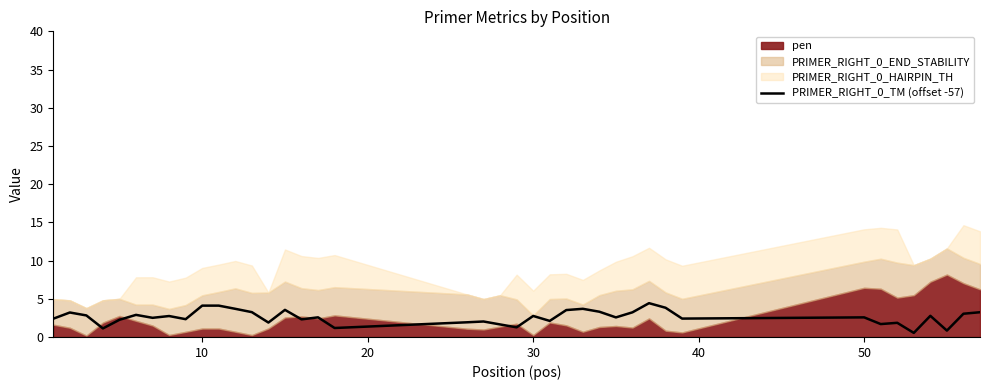

What is the highest value of the PRIMER_RIGHT_0_TM (offset -57) series?

4.4